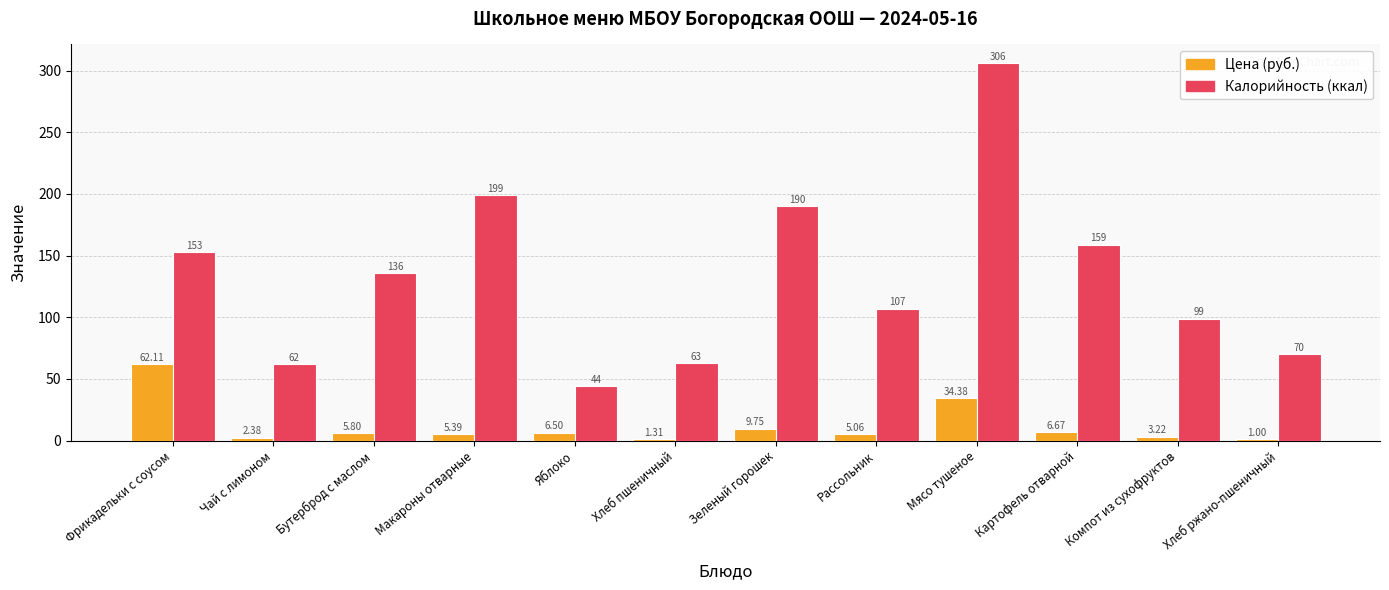

What is the difference between the Калорийность (ккал) values at Бутерброд с маслом and Хлеб пшеничный?

73.0